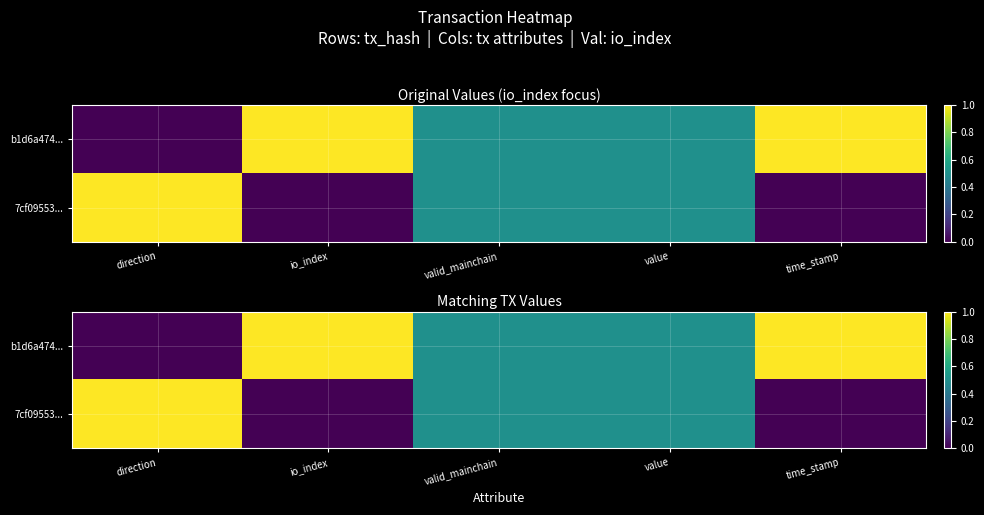

What is the difference between the second highest and second lowest values in the 7cf09553... series?

0.5